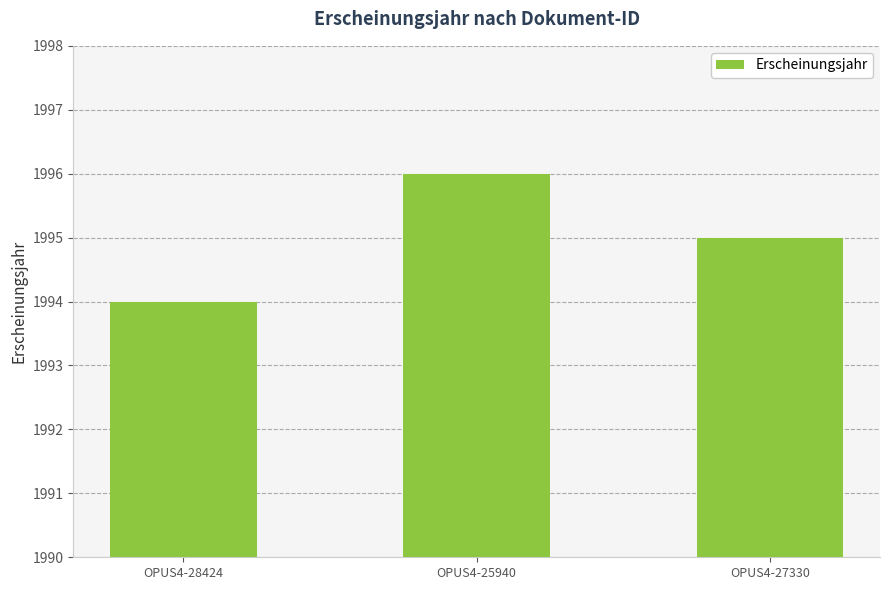

List the labels in order of value, smallest first.

OPUS4-28424, OPUS4-27330, OPUS4-25940